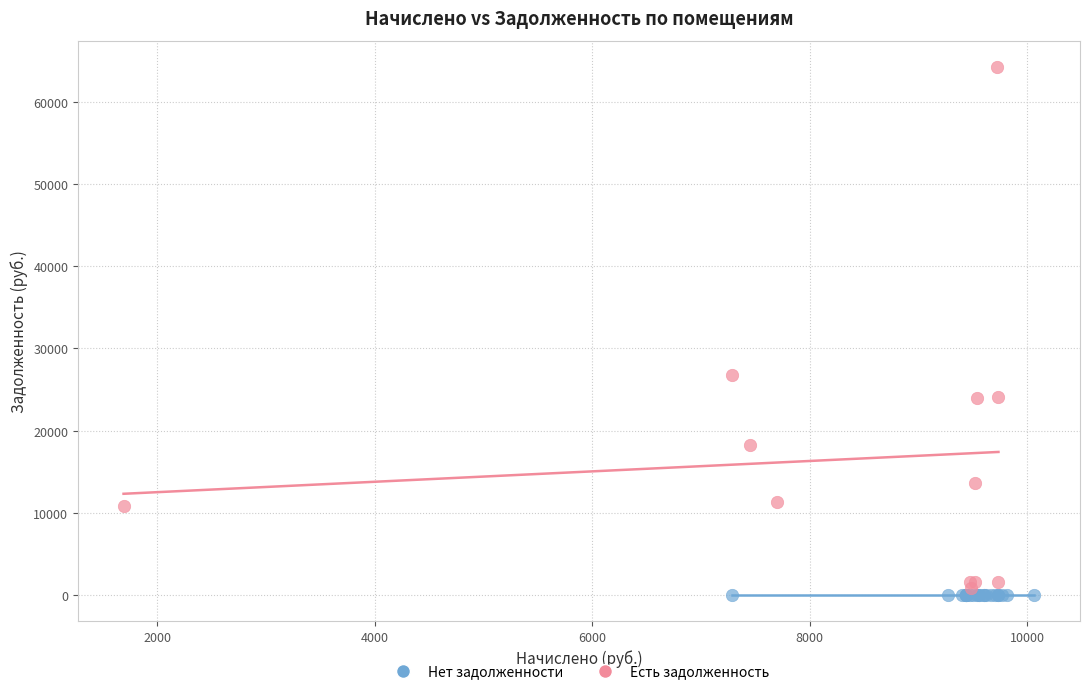

Which series contains the highest Y value?

Есть задолженность